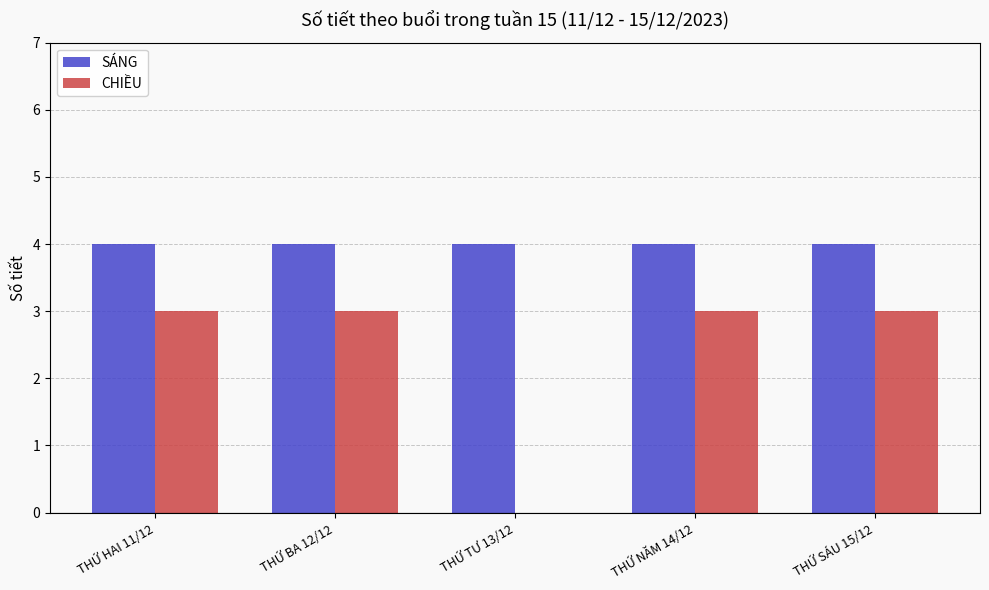

Is the value of CHIỀU at THỨ TƯ 13/12 greater than the value of SÁNG at THỨ HAI 11/12?

No